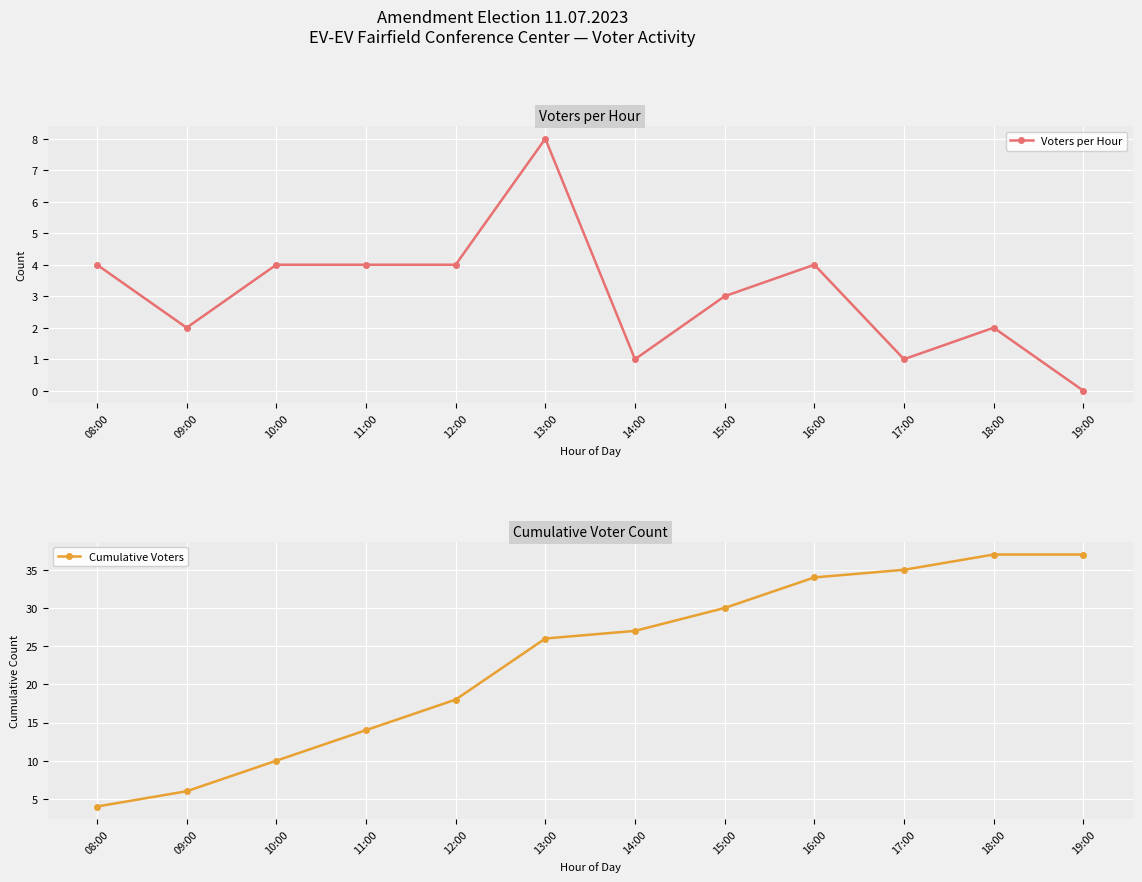

What position from the left is 11:00?

4